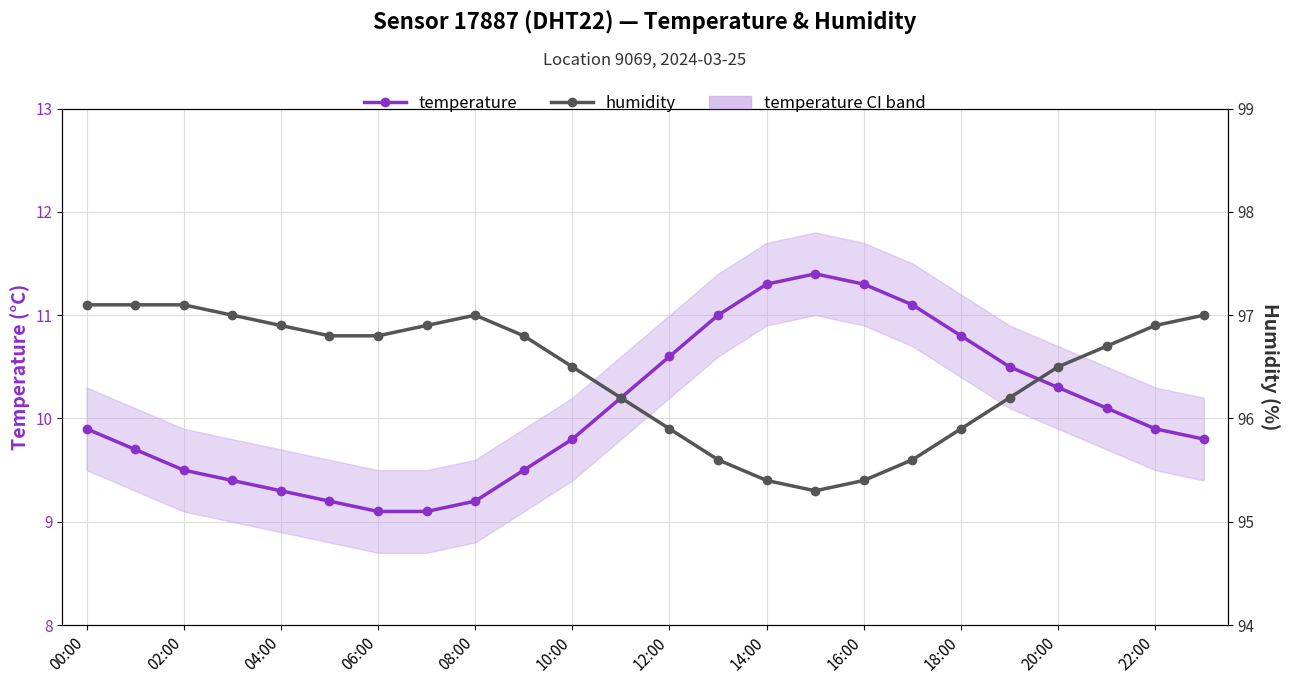

Which series has the largest range (max minus min)?

temperature